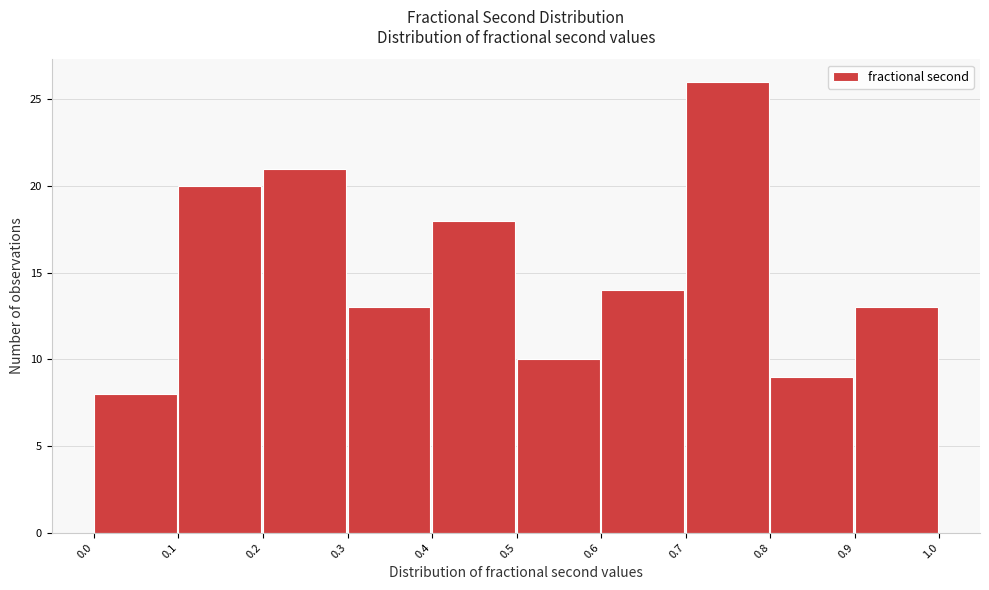

Reading left to right, transcribe this chart: for each bar, give the range it covers on the x-axis and its height. The values are not printed on the chart, so give them approximately, as read against the axis.

0.0 to 0.1: 8
0.1 to 0.2: 20
0.2 to 0.3: 21
0.3 to 0.4: 13
0.4 to 0.5: 18
0.5 to 0.6: 10
0.6 to 0.7: 14
0.7 to 0.8: 26
0.8 to 0.9: 9
0.9 to 1.0: 13